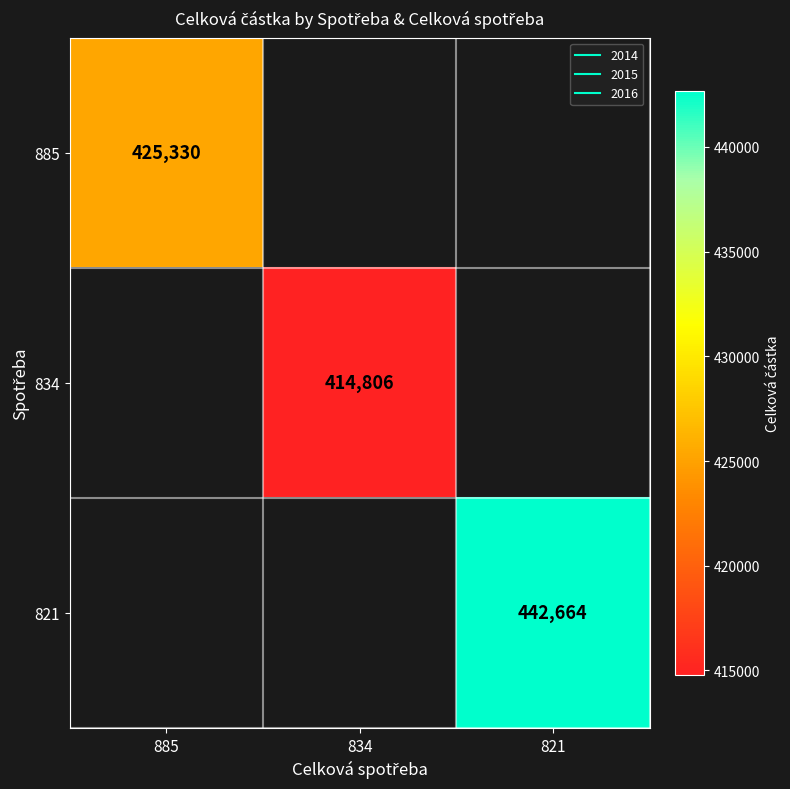

How many positive values does the 834 series have?

1